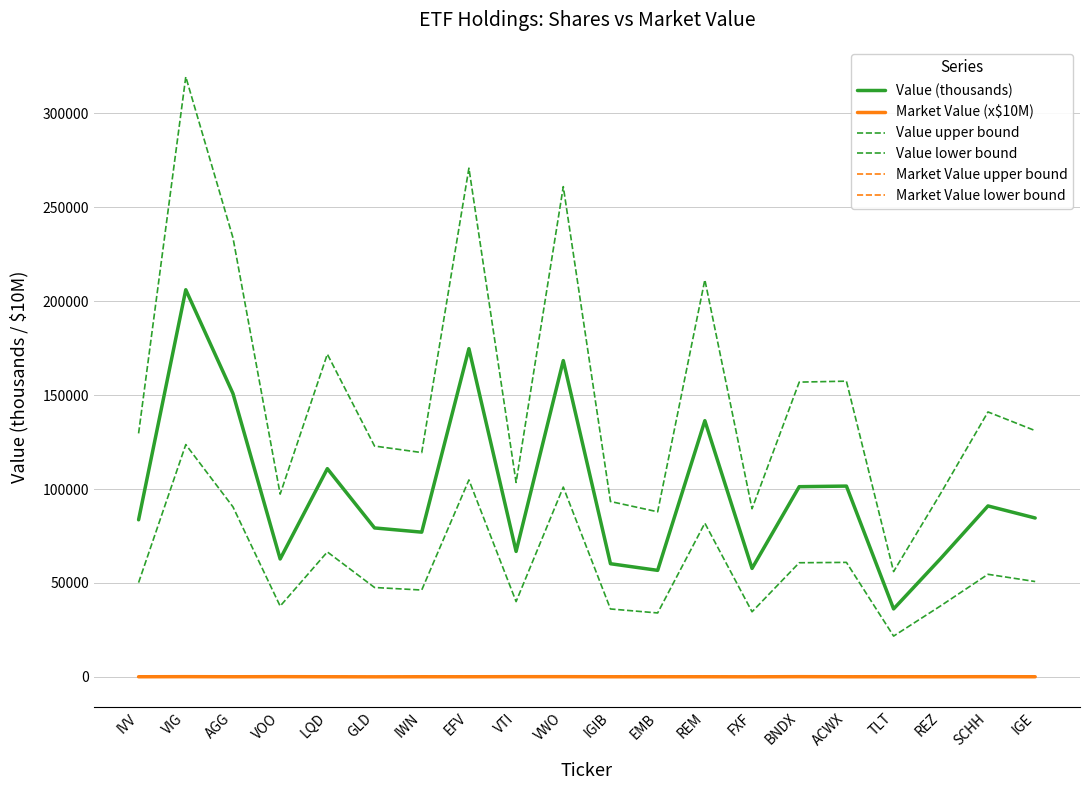

What is the greatest value displayed?

319489.1